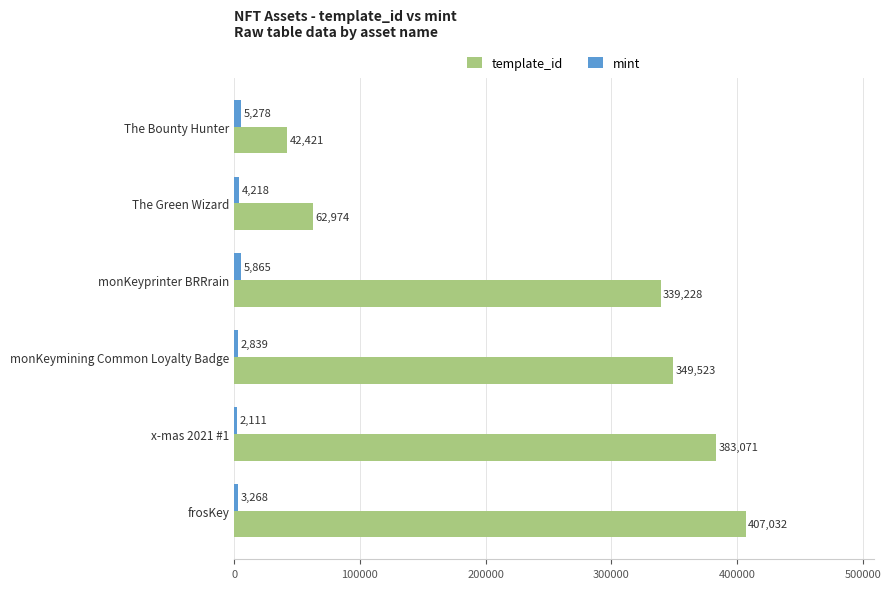

List the series in order of their peak value, highest first.

template_id, mint